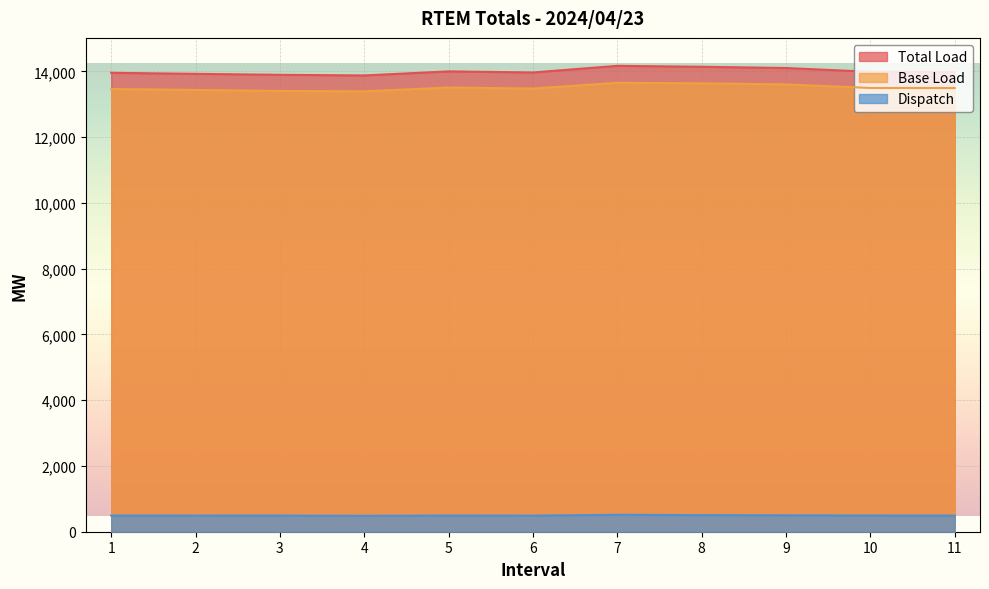

What is the value of the Base Load point at the 1st from the left?

13464.0